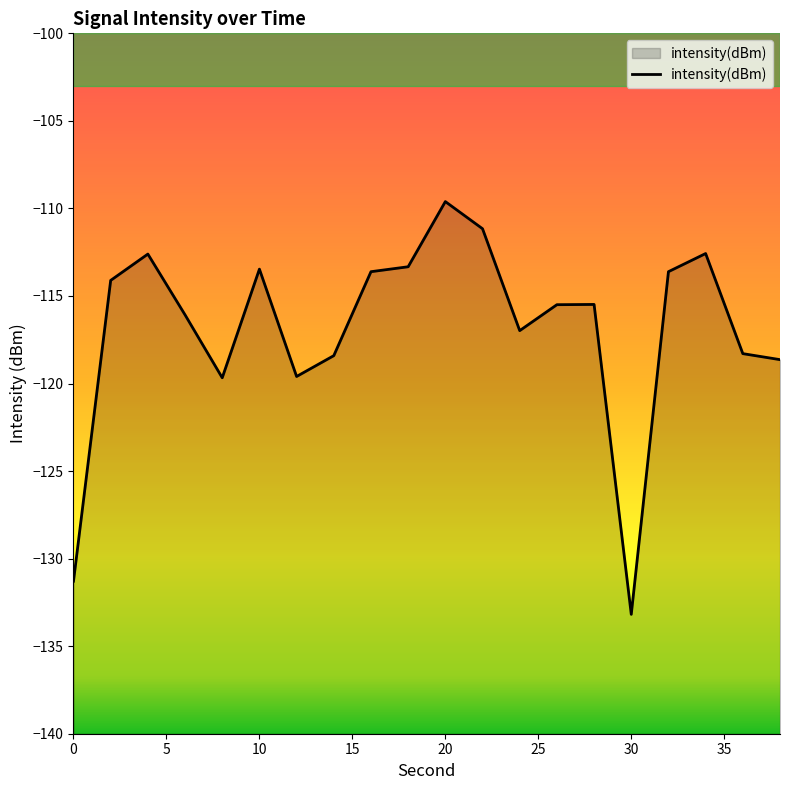

Which category has the lowest value across all series?

30